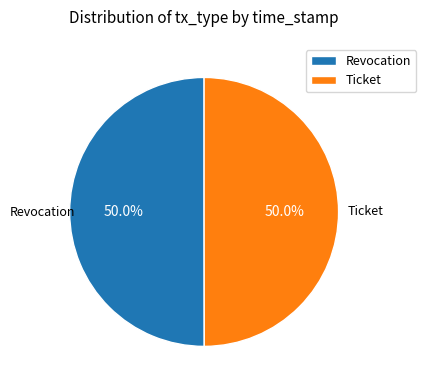

Is it true that Revocation is 44% of the pie?

False